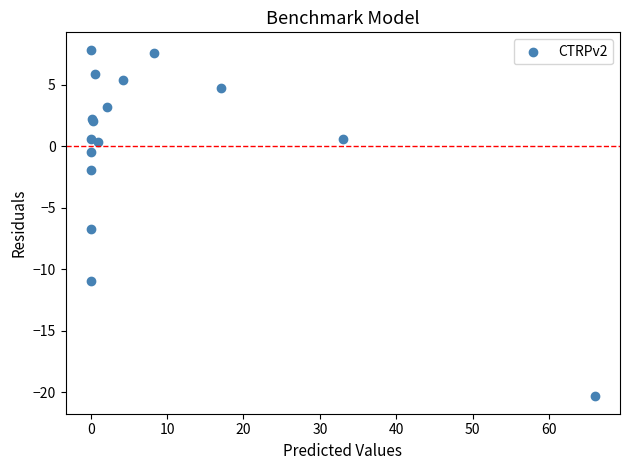

What Y value in the scatter plot is closest to -6?

-6.7